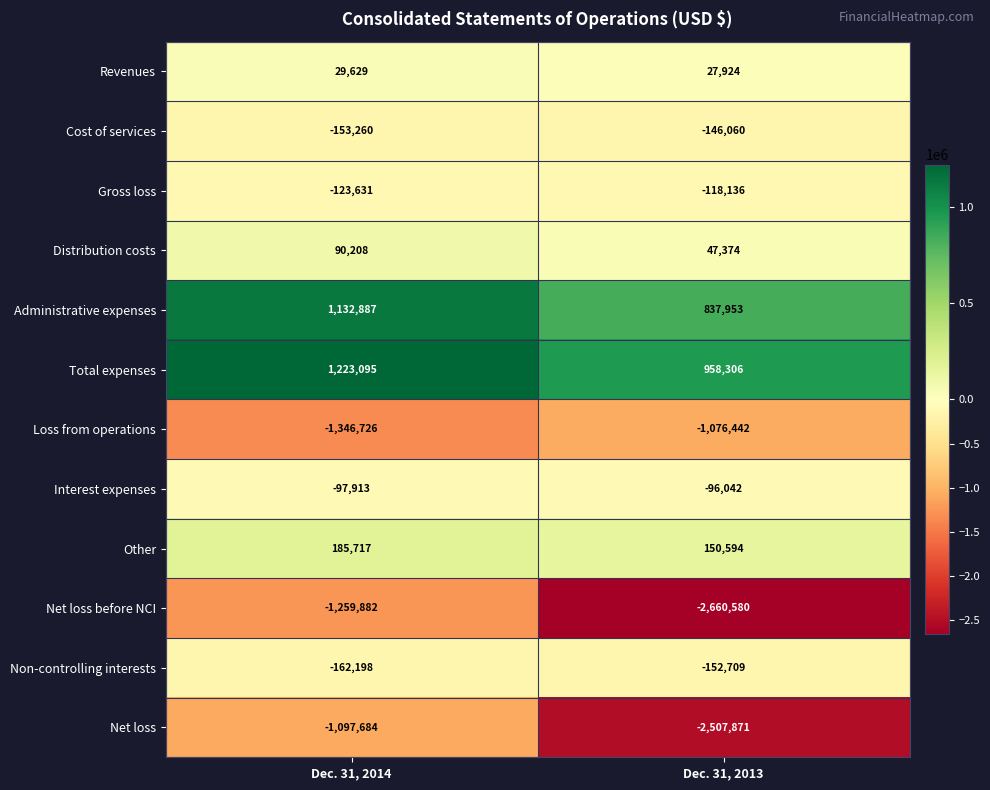

What is the average value of the Cost of services series?

-149660